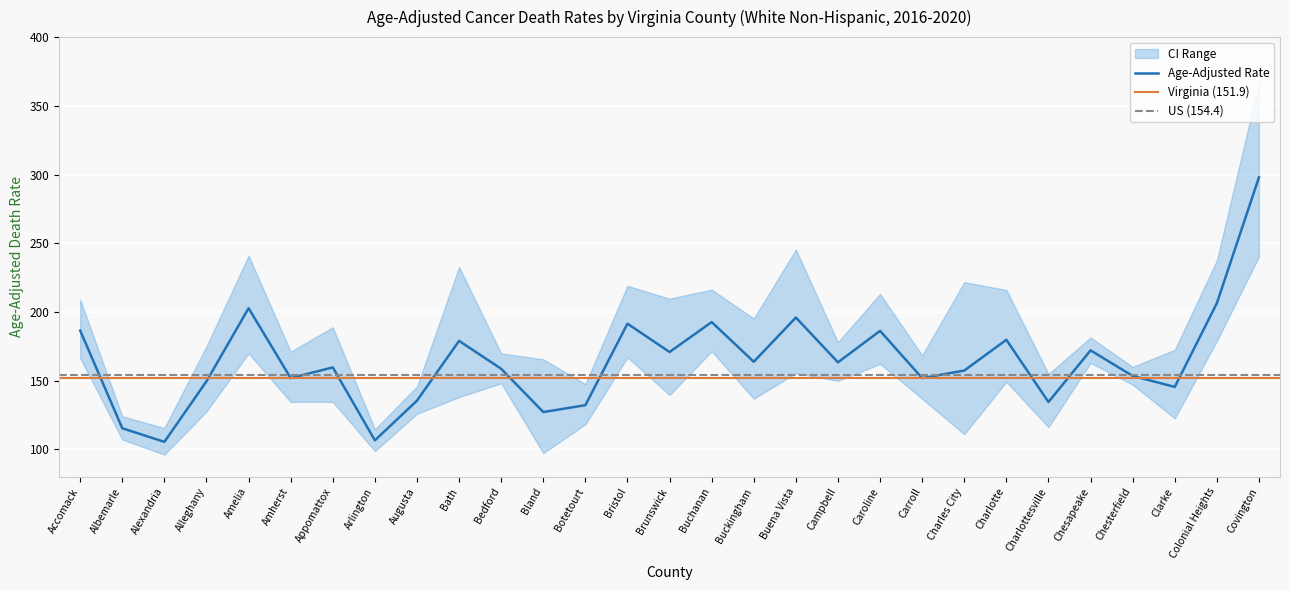

What position from the left is Charlottesville?

24